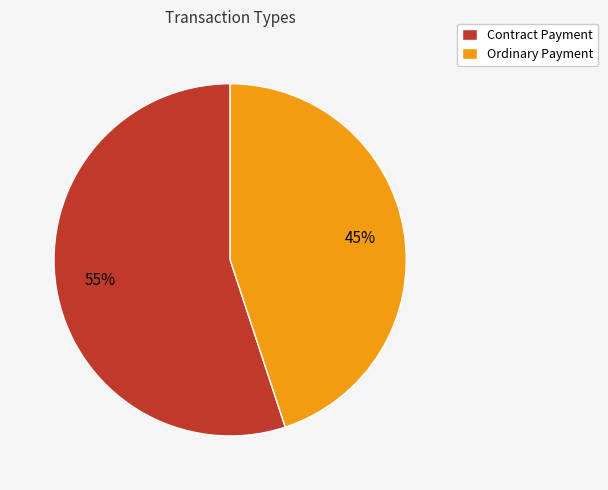

Which category accounts for the majority?

Contract Payment